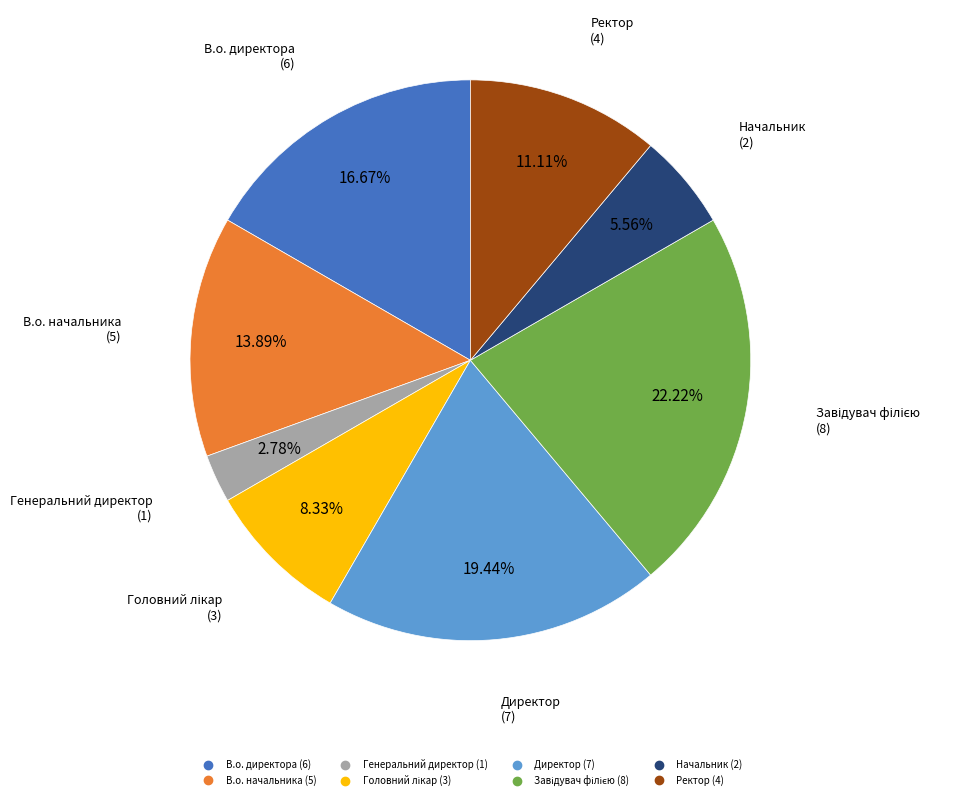

Which has a higher value, Ректор or Генеральний директор?

Ректор